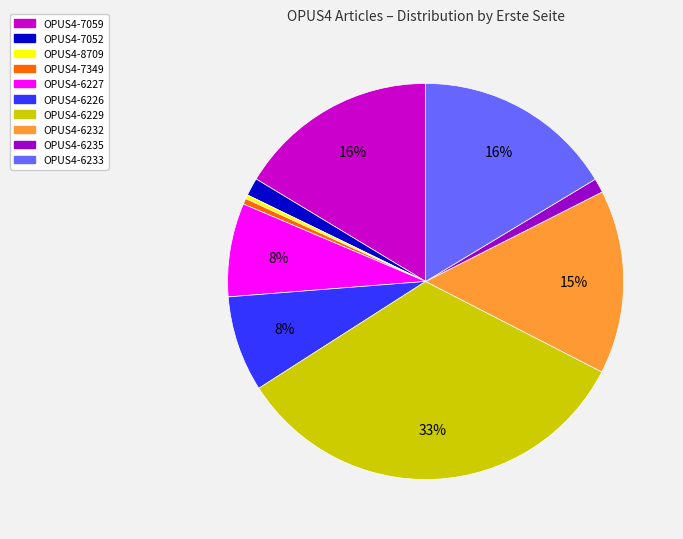

Do OPUS4-6233 and OPUS4-8709 together represent more than half of the pie?

No